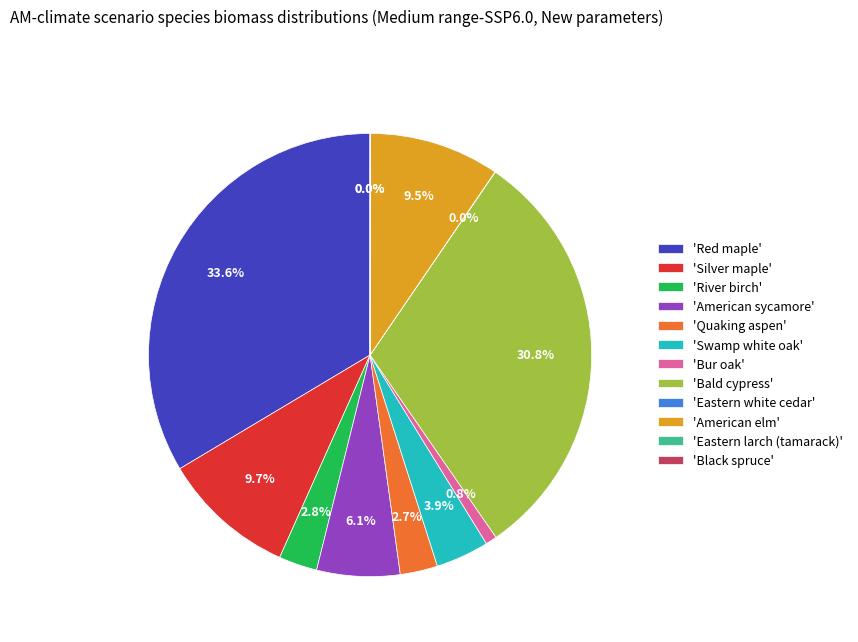

Approximately how many times larger is the value at 'River birch' compared to 'Silver maple'?

0.3